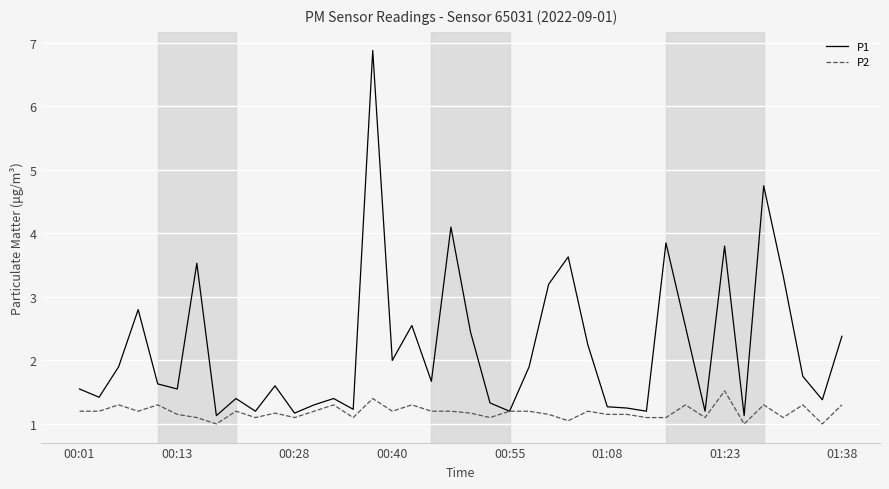

What is the lowest value of the P2 series?

1.0